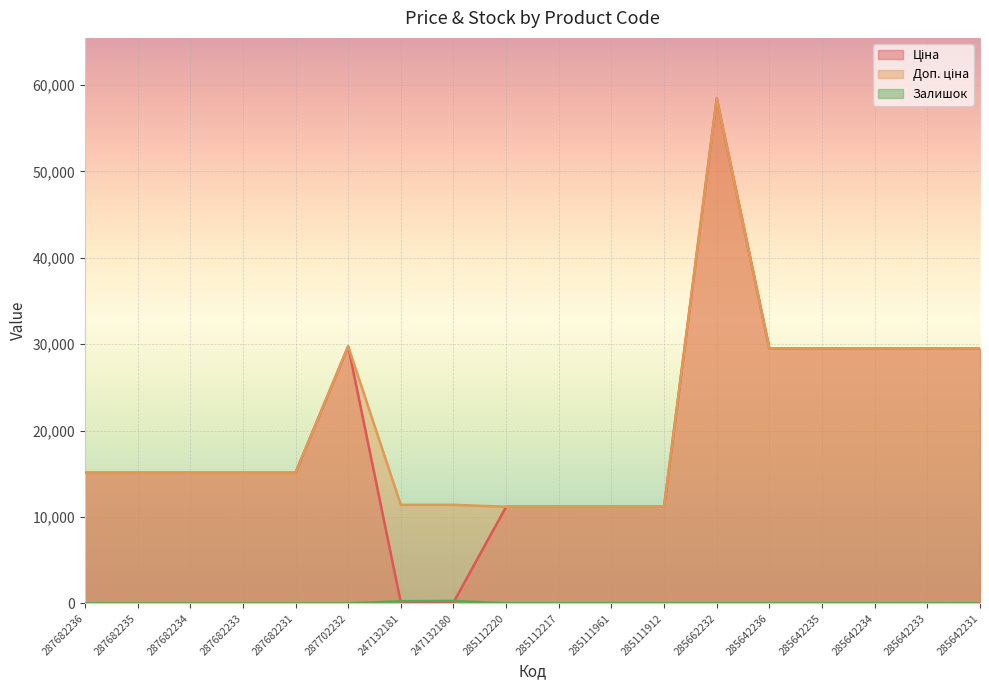

Count the number of categories in the chart.

18